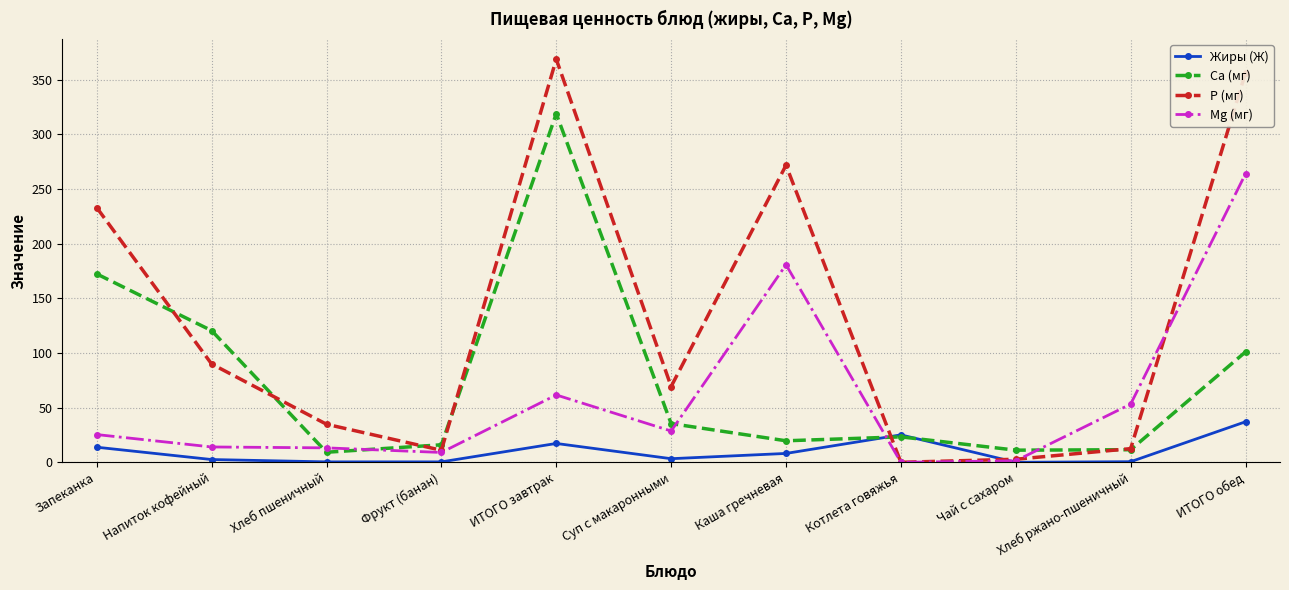

What is the difference between the maximum and second lowest values in the Р (мг) series?

365.8